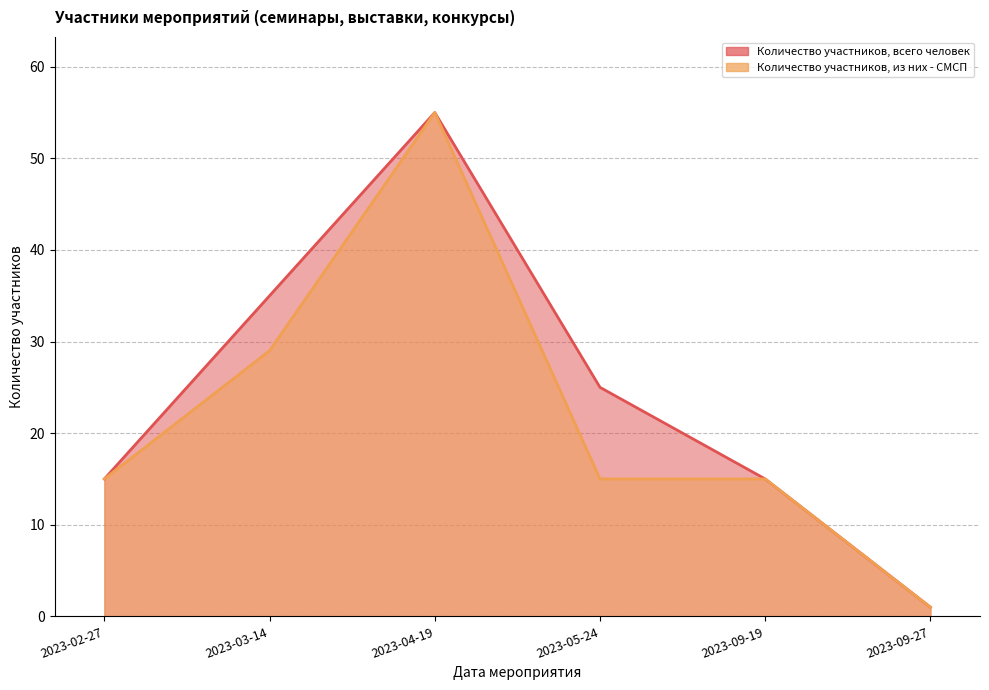

How many lines are shown in the chart?

2